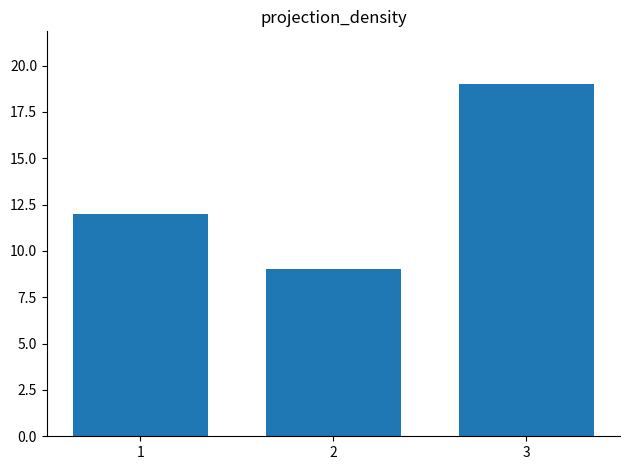

The value at 1 is 12. True or false?

True